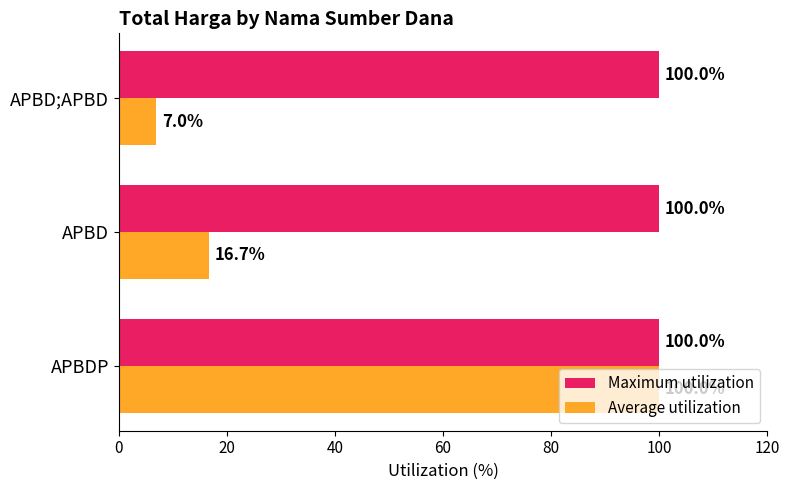

How many distinct data groups are displayed?

2